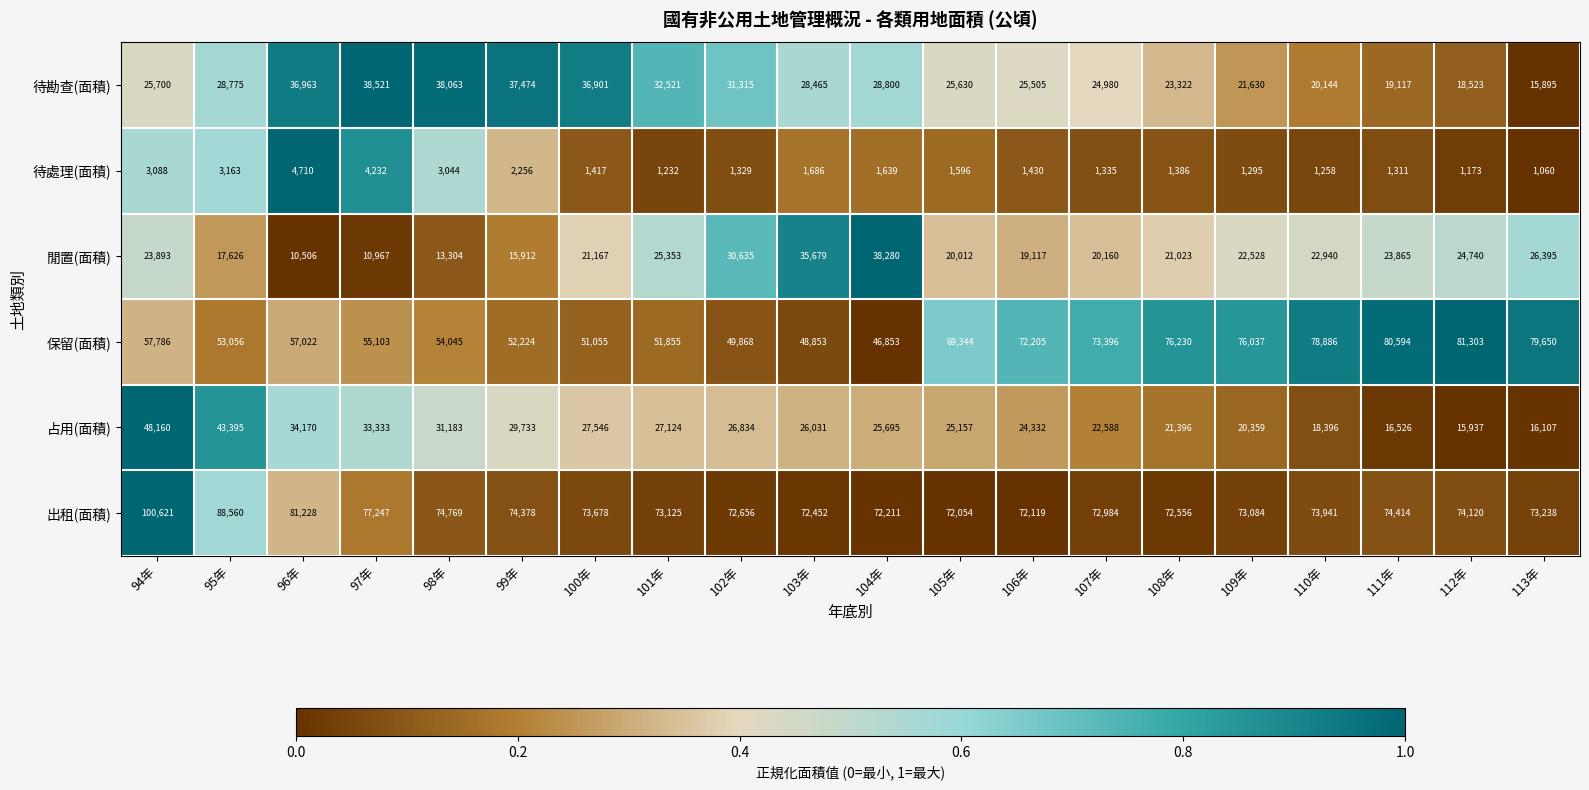

List the series in order of their peak value, lowest first.

待處理(面積), 閒置(面積), 待勘查(面積), 占用(面積), 保留(面積), 出租(面積)